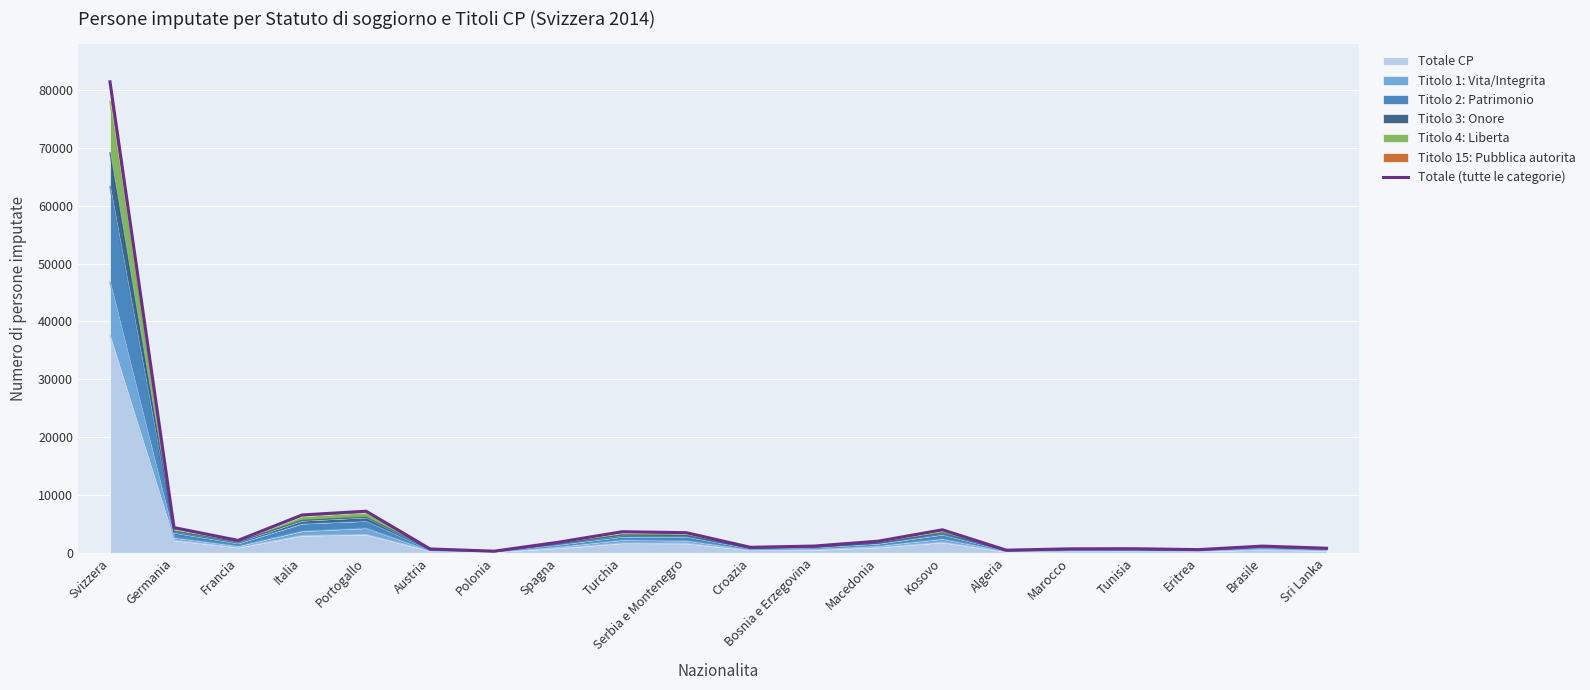

Rank the categories by value from lowest to highest.

Polonia, Algeria, Eritrea, Austria, Marocco, Tunisia, Sri Lanka, Croazia, Brasile, Bosnia e Erzegovina, Spagna, Macedonia, Francia, Serbia e Montenegro, Turchia, Kosovo, Germania, Italia, Portogallo, Svizzera